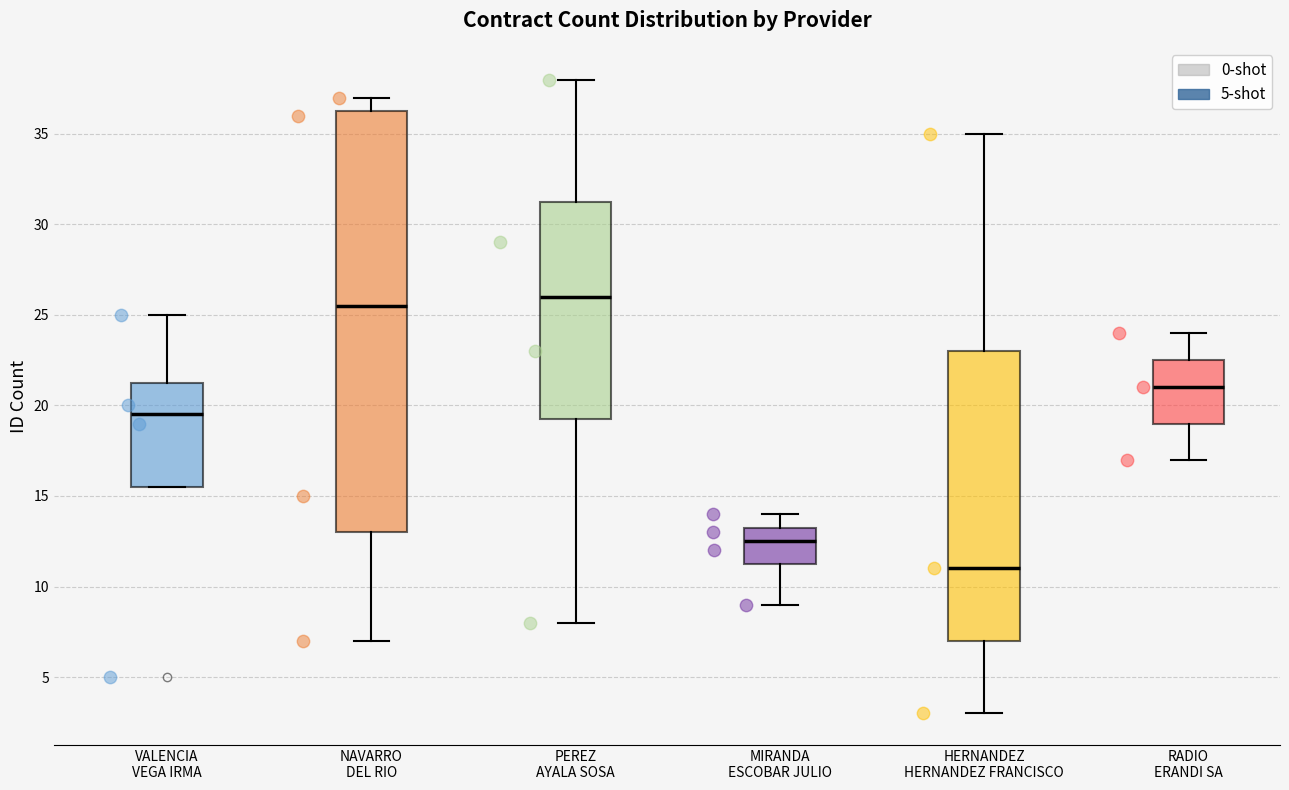

Where does the upper whisker of the box for NAVARRO DEL RIO end on the y-axis? The values are not printed on the chart, so give them approximately, as read against the axis.

37.0